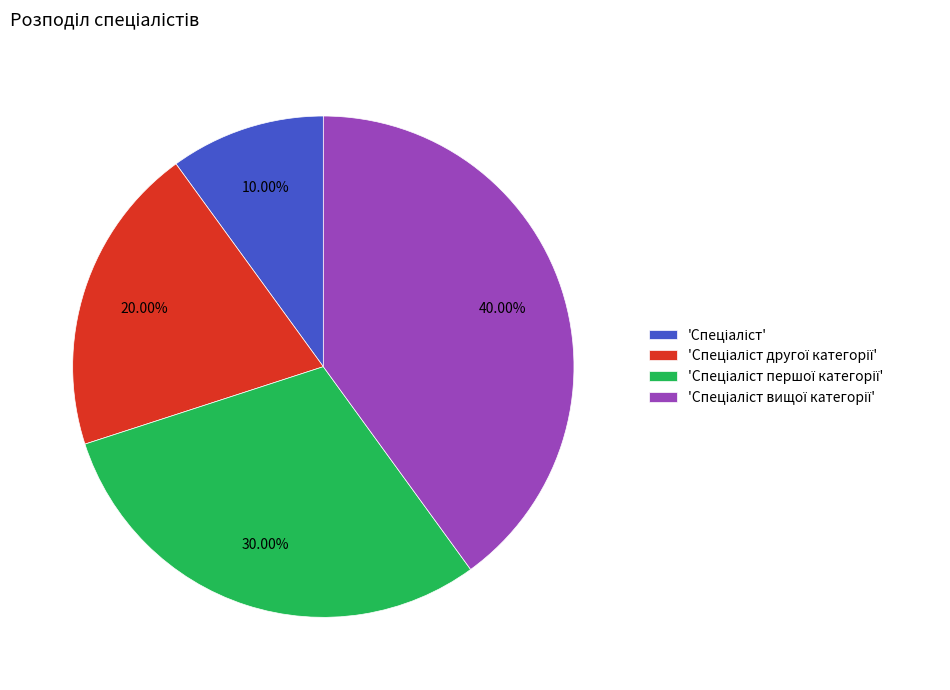

How many slices are in this pie chart?

4